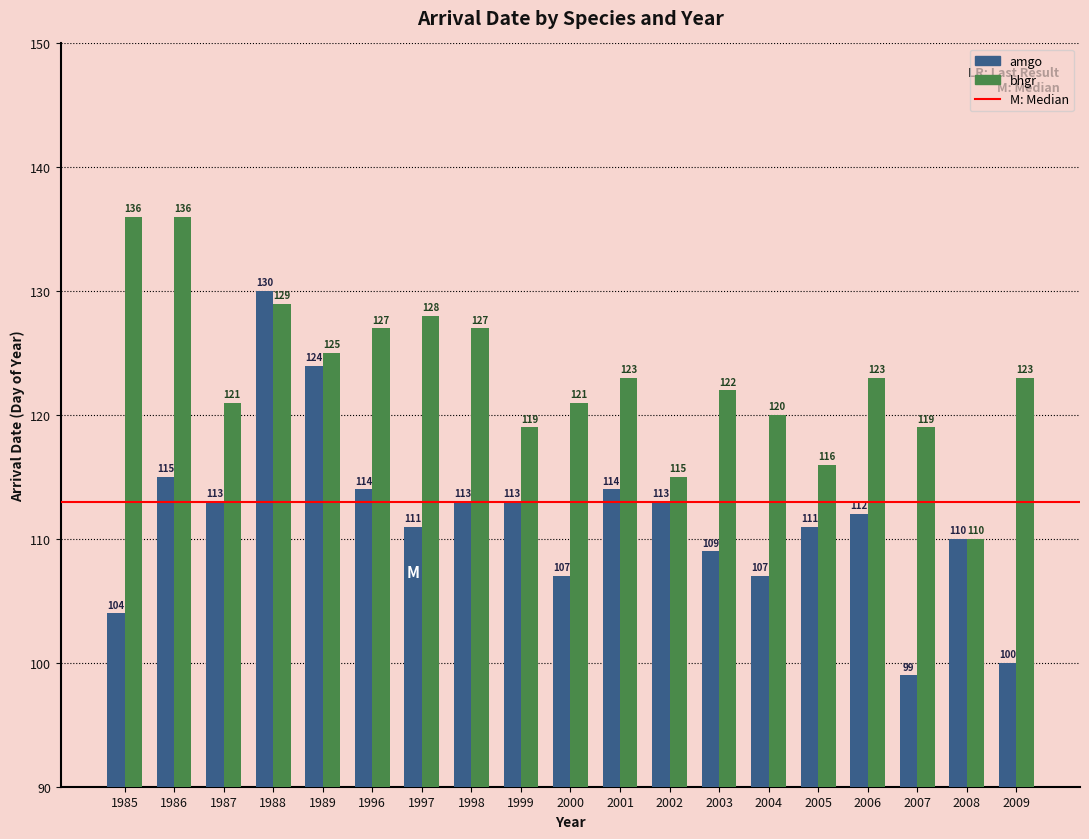

Read the amgo value at 2008, to the nearest 5.

110